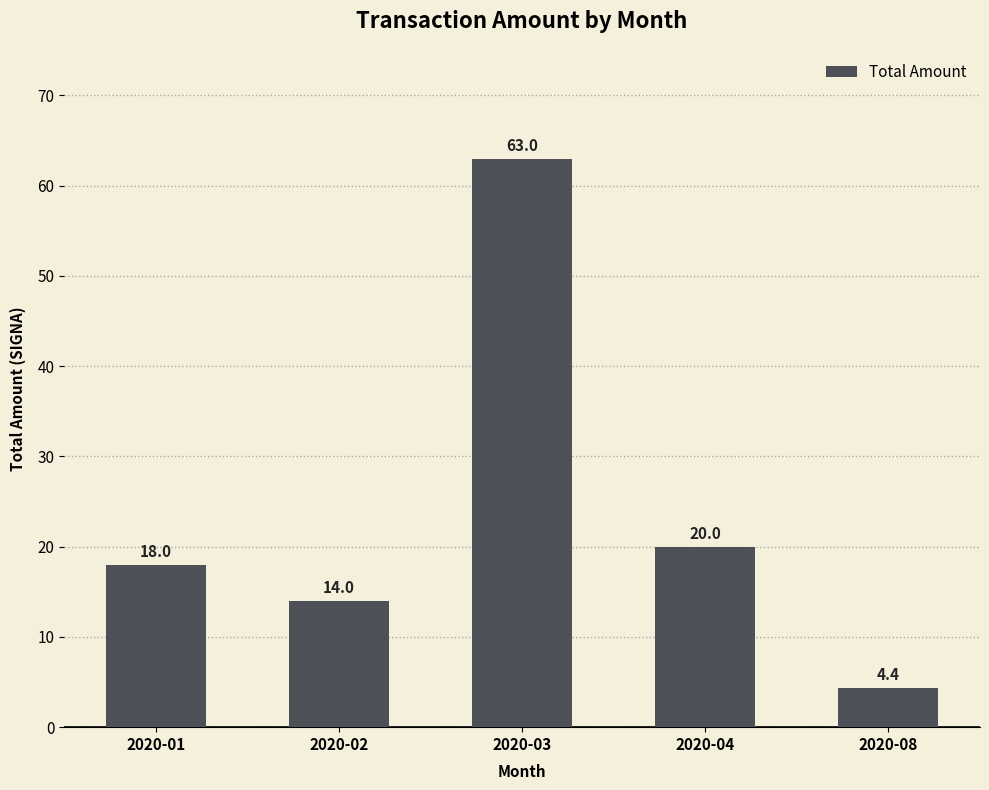

What is the difference between the maximum and minimum values?

58.6